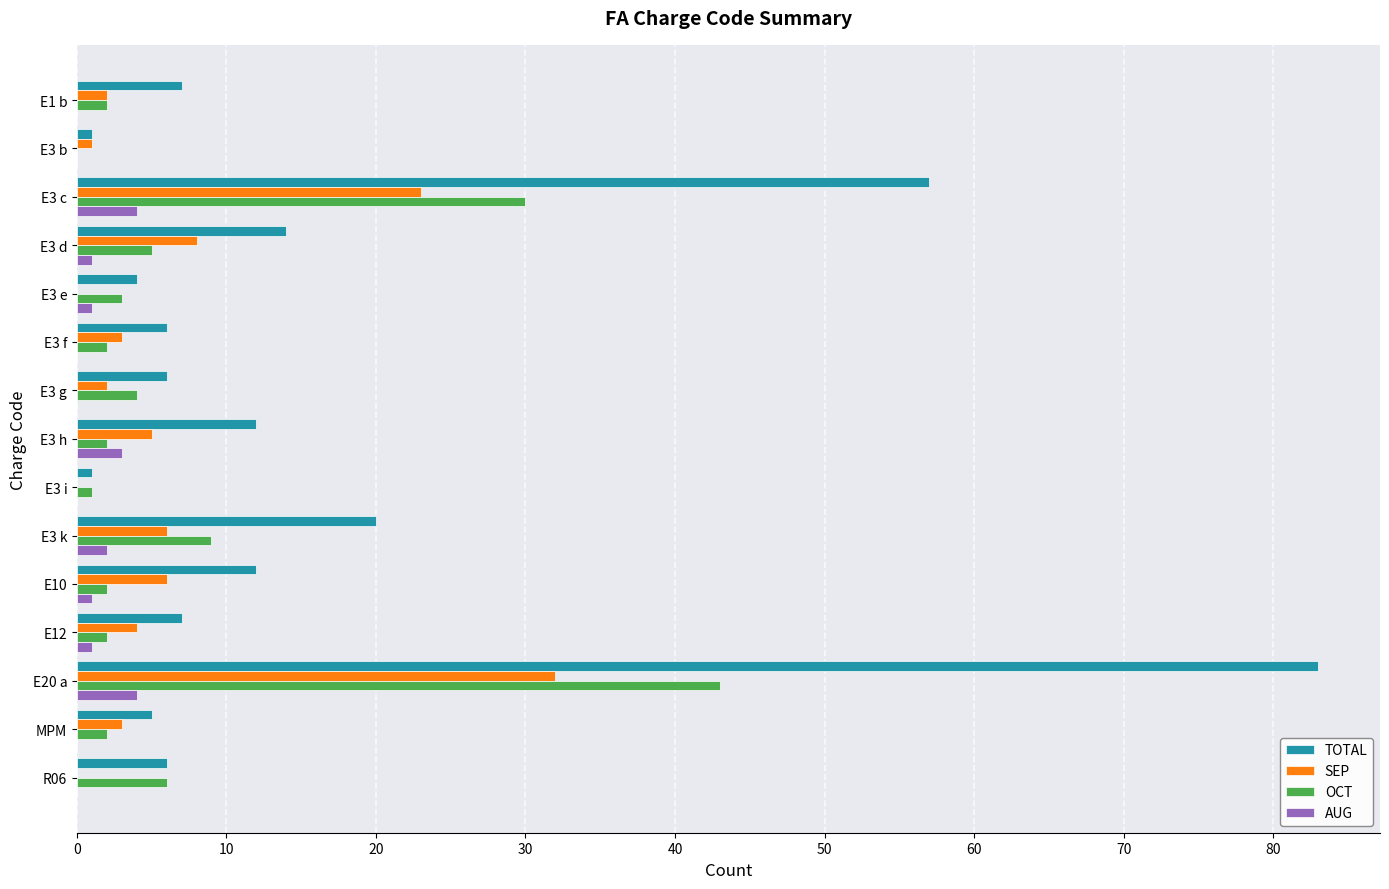

The AUG series shows -3 at E3 f. True or false?

False